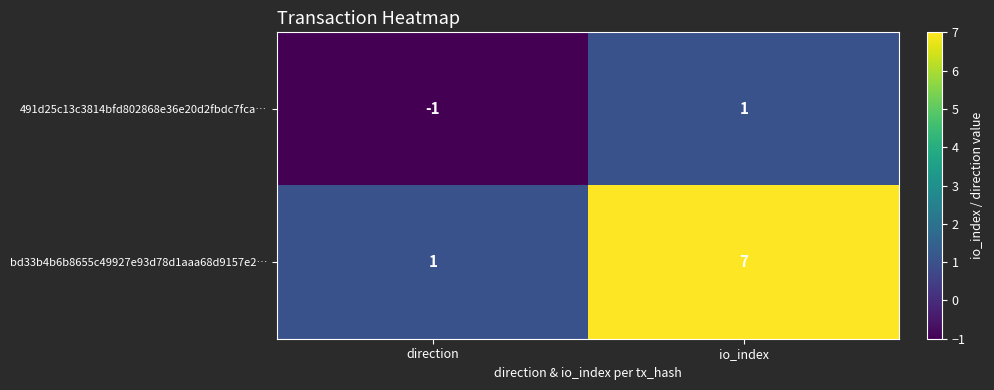

What is the minimum value shown in the chart?

-1